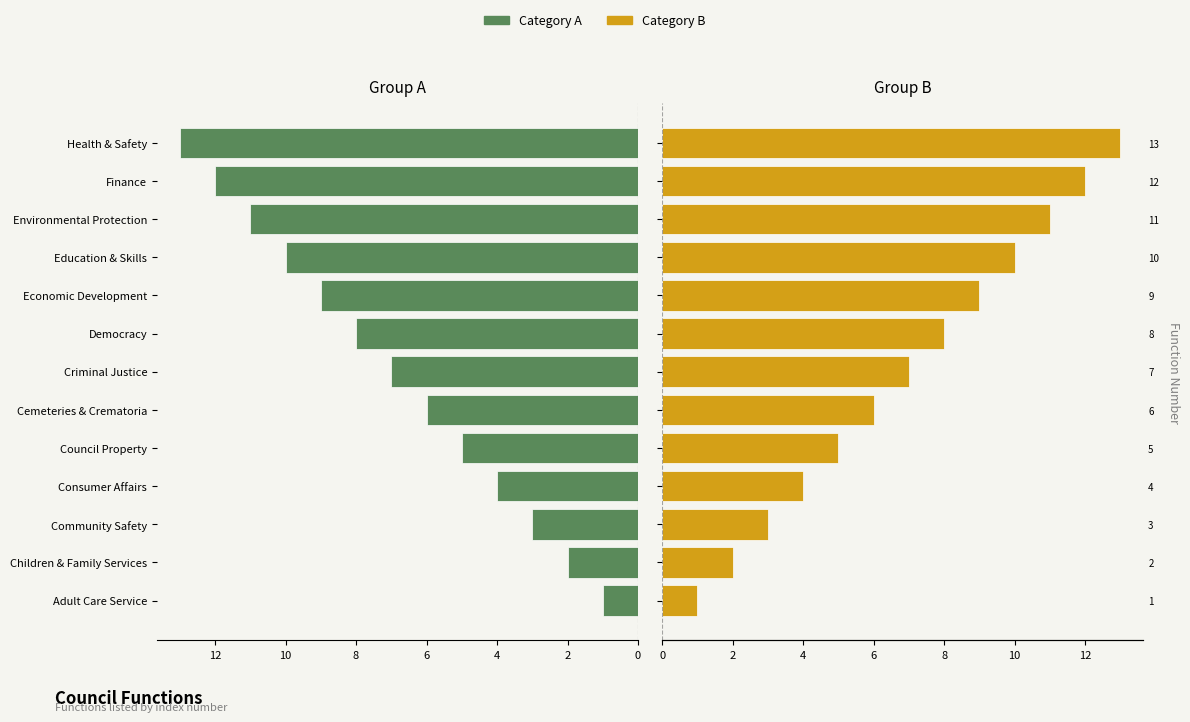

What is the difference between the maximum and second lowest values in the Category B series?

11